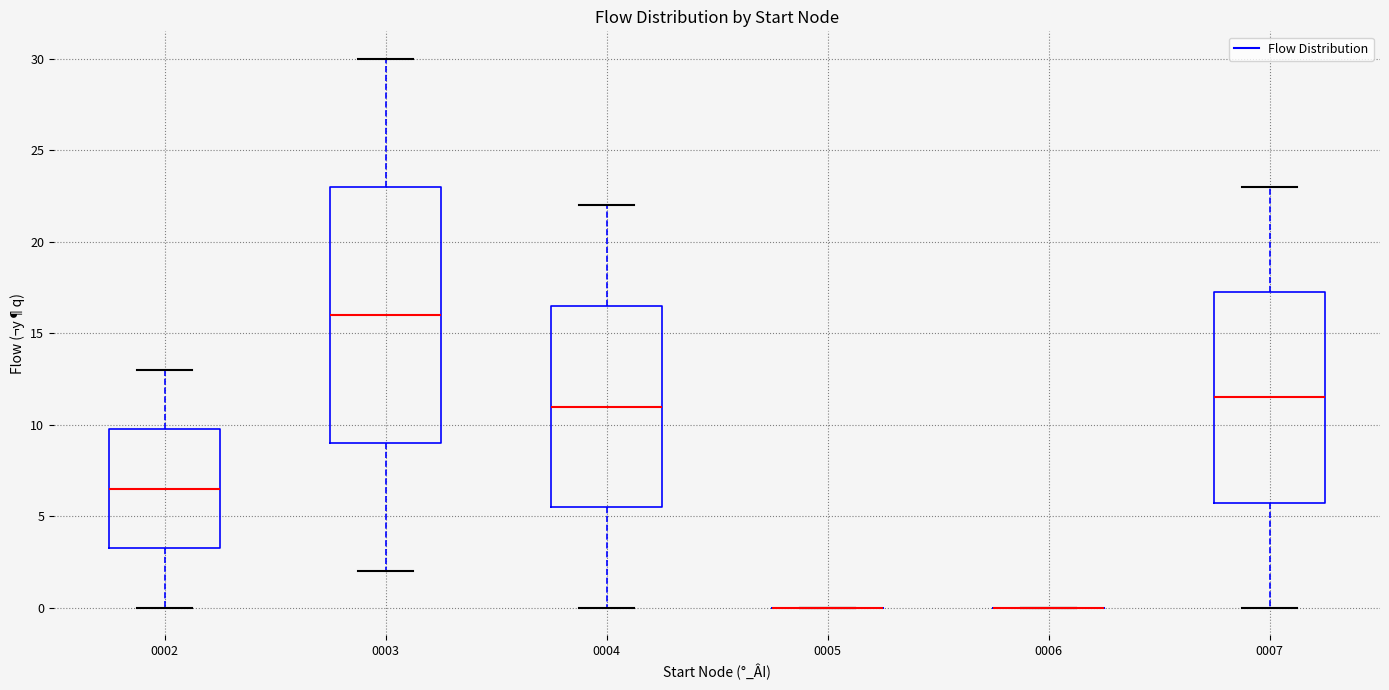

Reading left to right, transcribe this box plot: for each box, give where its median line is, the range the box spans, and where its two whiskers end, as read against the y-axis. The values are not printed on the chart, so give them approximately, as read against the axis.

0002: median 6.5, box 3.5 to 10.0, whiskers 0.0 to 13.0
0003: median 16.0, box 9.0 to 23.0, whiskers 2.0 to 30.0
0004: median 11.0, box 5.5 to 16.5, whiskers 0.0 to 22.0
0005: box collapsed to a line at 0.0, whiskers 0.0 to 0.0
0006: box collapsed to a line at 0.0, whiskers 0.0 to 0.0
0007: median 11.5, box 6.0 to 17.5, whiskers 0.0 to 23.0